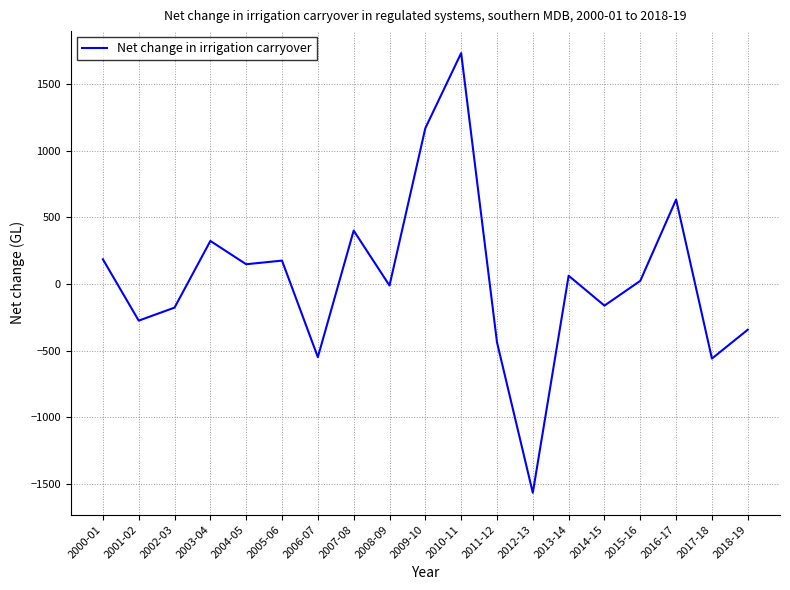

Where is the first local minimum?

2001-02